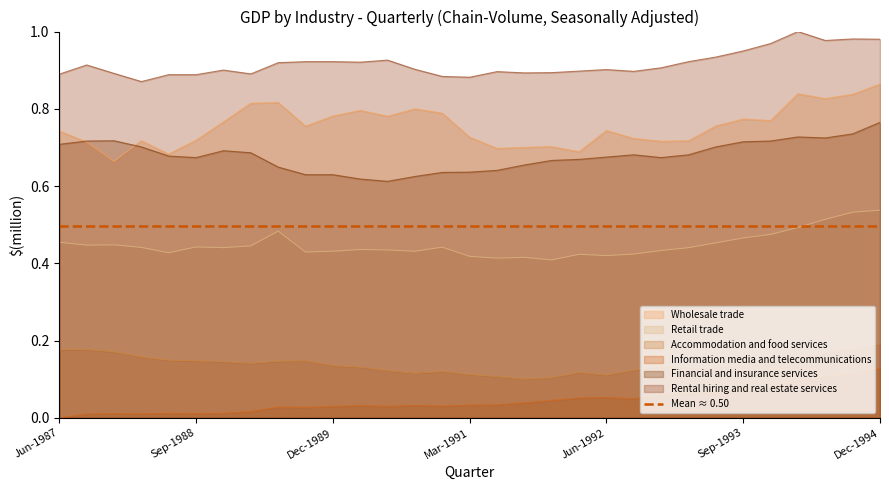

True or false: Information media and telecommunications has a value of 0.0 at Dec-1989.

True